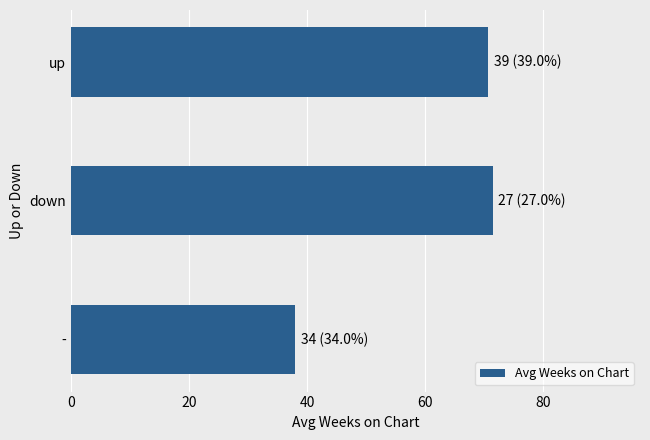

Are the bars grouped side by side (vs. stacked)?

No